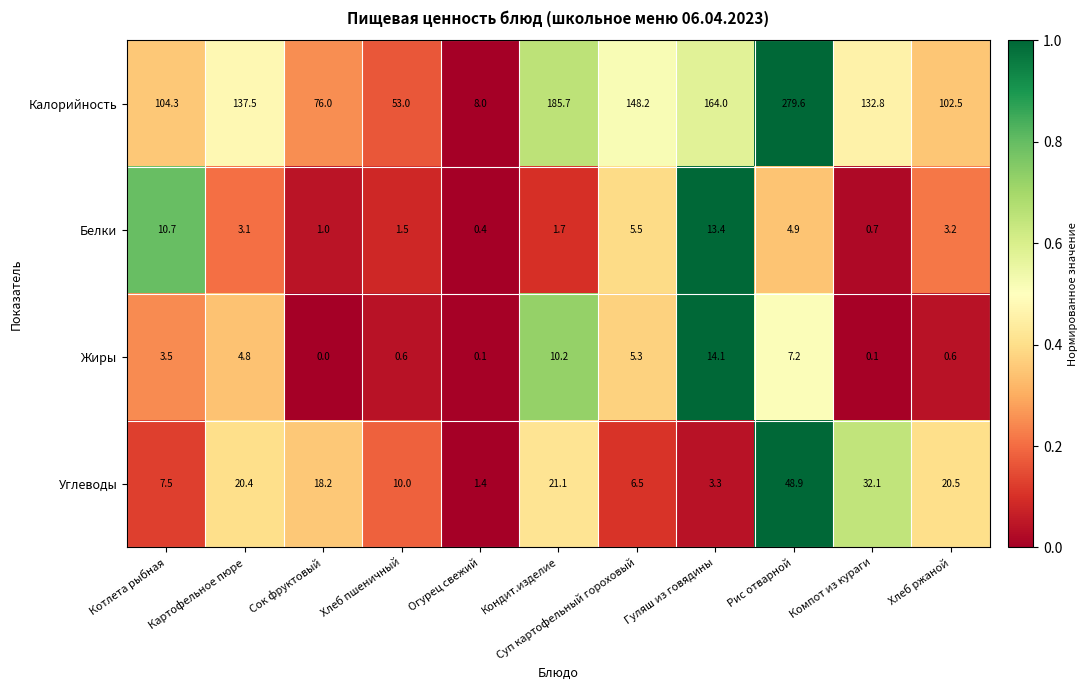

Is it true that Калорийность equals 185.7 at Кондит.изделие?

True